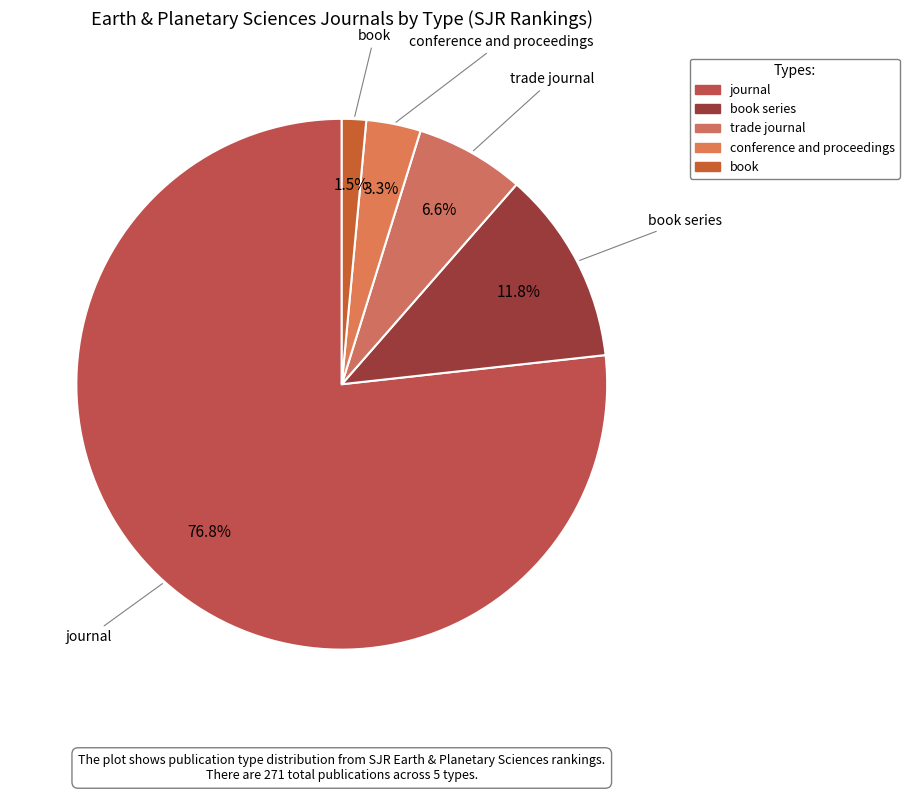

How many slices are in this pie chart?

5